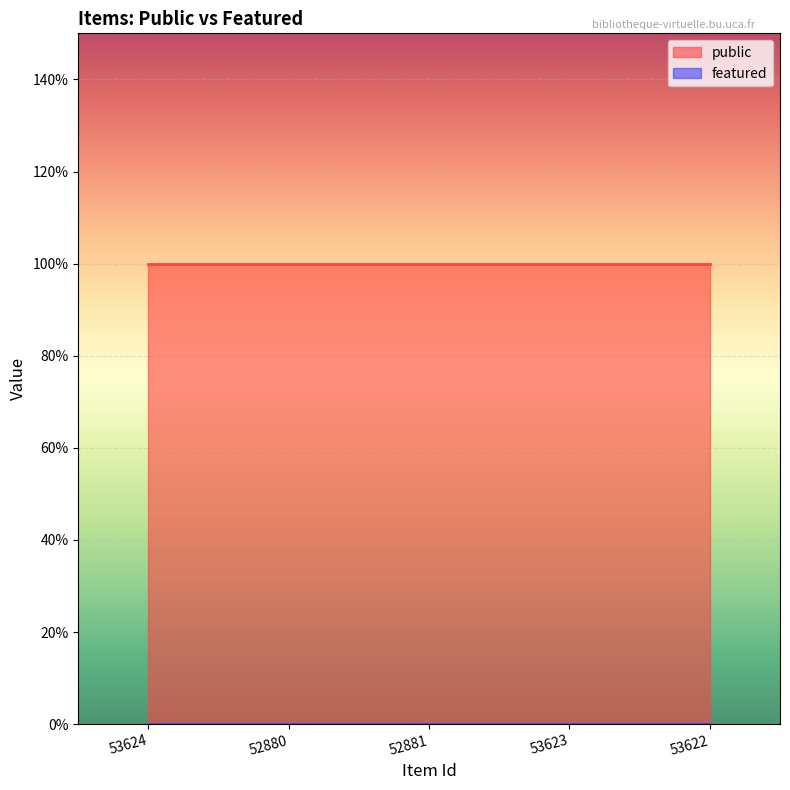

Reading left to right, extract all data points from this chart.

public: 53624=1	52880=1	52881=1	53623=1	53622=1
featured: 53624=0	52880=0	52881=0	53623=0	53622=0